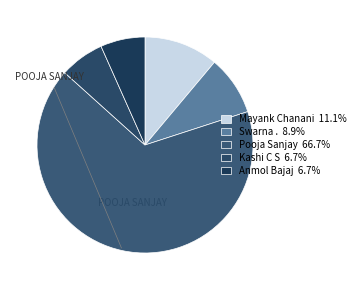

Count the number of slices in the pie.

5